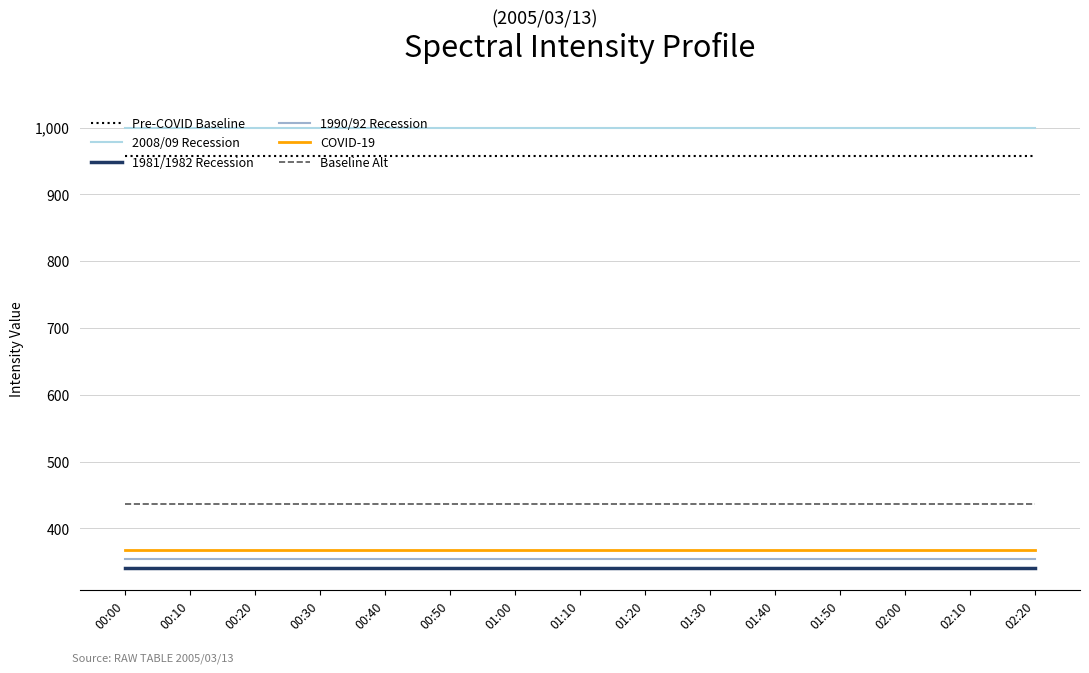

True or false: 2008/09 Recession has a value of 559.1 at 00:10.

False